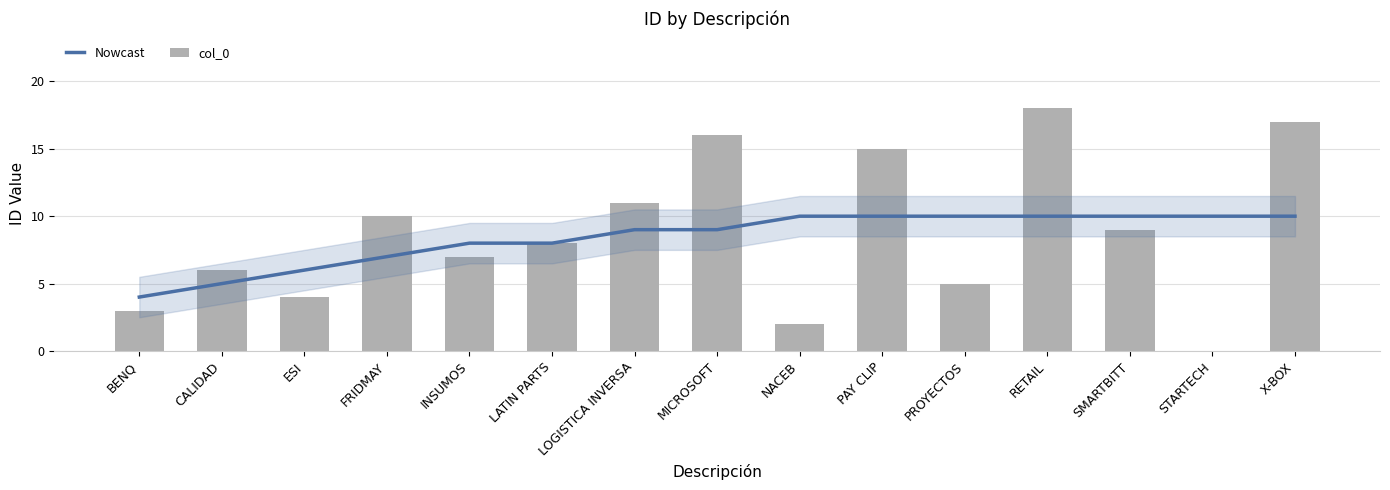

At which label does Nowcast first exceed 9?

NACEB